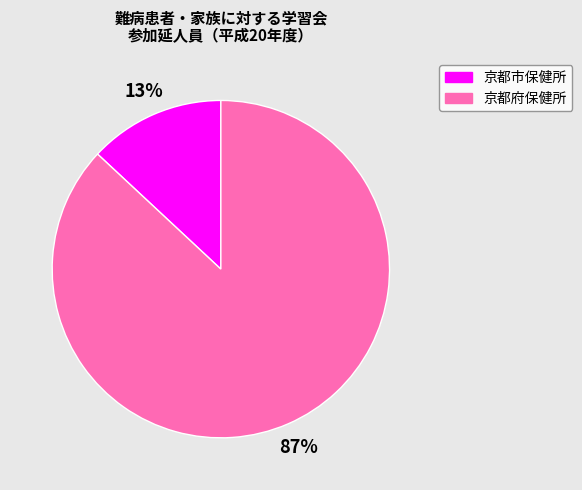

Does any single category account for the majority?

Yes